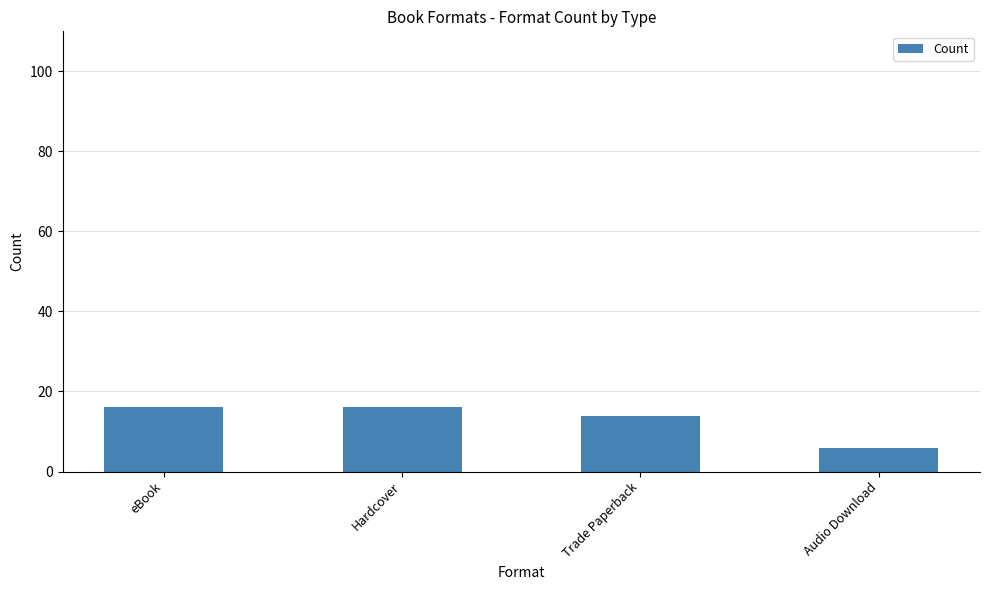

How many data points does each series have?

4